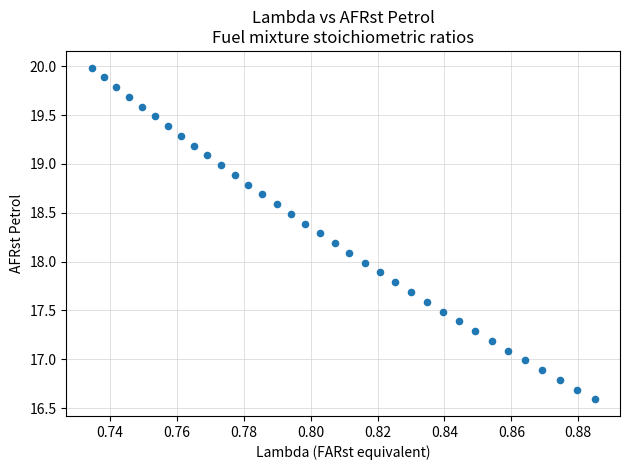

What is the range of Y values (max minus min)?

3.4